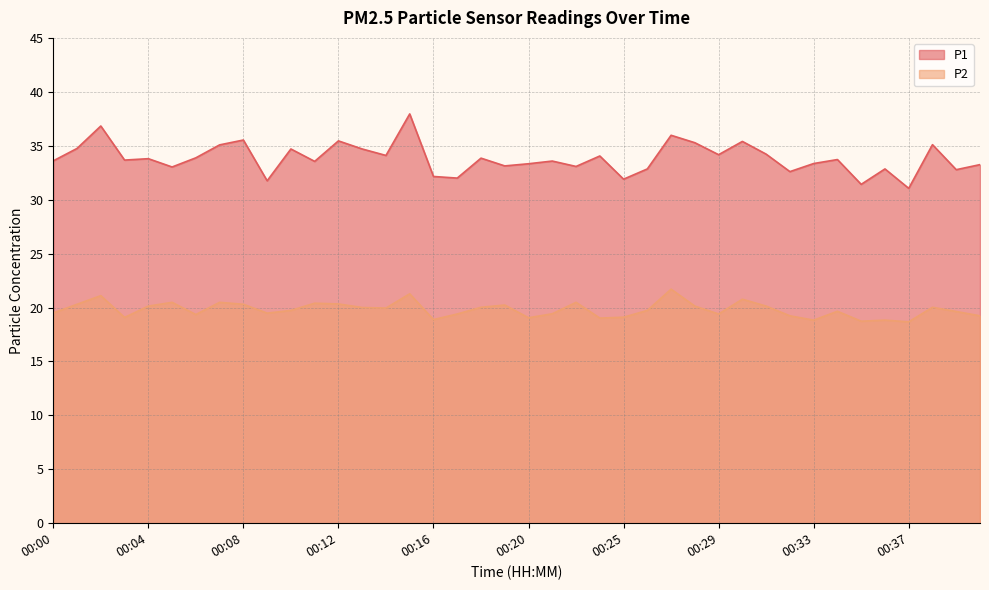

Which has a higher value, 00:28 or 00:05?

00:28